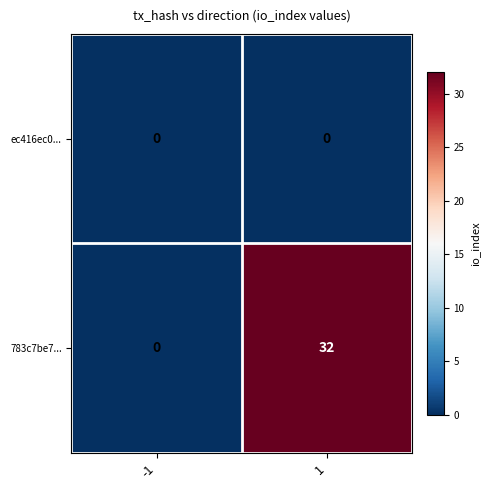

Reading left to right, what are all the values shown in this chart?

ec416ec0...: -1=0	1=0
783c7be7...: -1=0	1=32